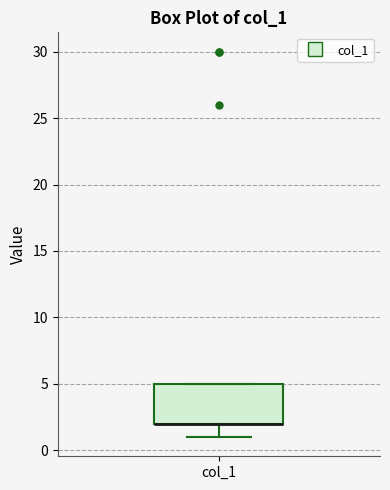

Where is the upper edge of the box for col_1 on the y-axis? The values are not printed on the chart, so give them approximately, as read against the axis.

5